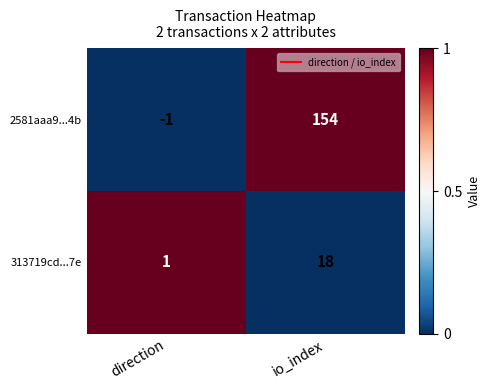

At which category does the chart reach its peak across all series?

io_index